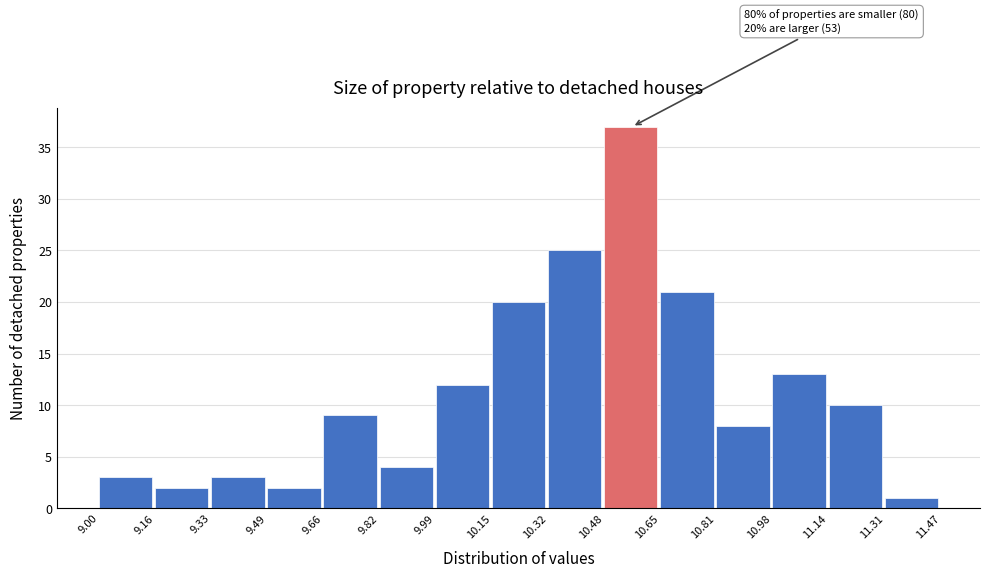

Over which range of the x-axis is the bar tallest?

10.48 to 10.65